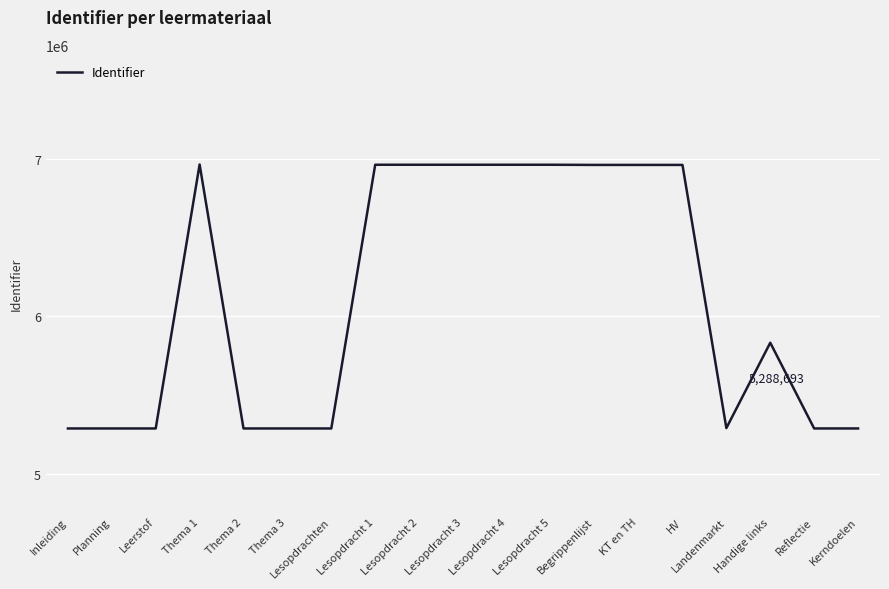

Which has a higher value, Handige links or Begrippenlijst?

Begrippenlijst